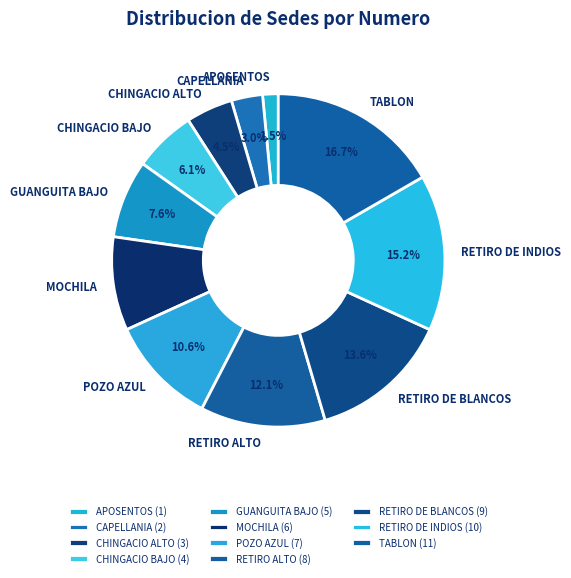

Rank the categories by value from lowest to highest.

APOSENTOS, CAPELLANIA, CHINGACIO ALTO, CHINGACIO BAJO, GUANGUITA BAJO, MOCHILA, POZO AZUL, RETIRO ALTO, RETIRO DE BLANCOS, RETIRO DE INDIOS, TABLON